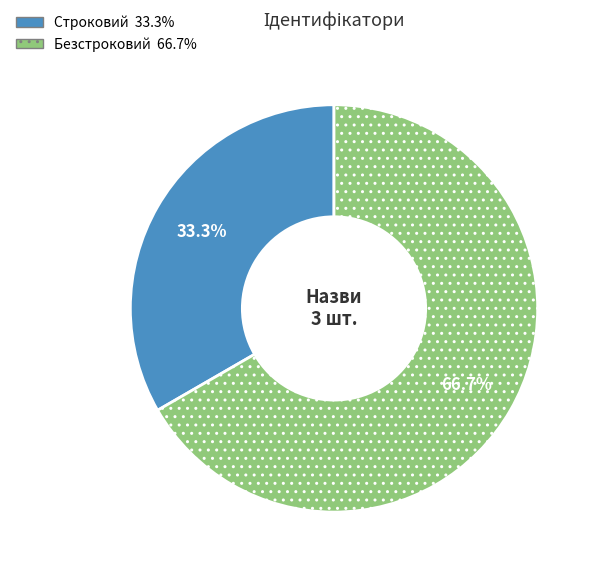

Count the number of slices in the pie.

2